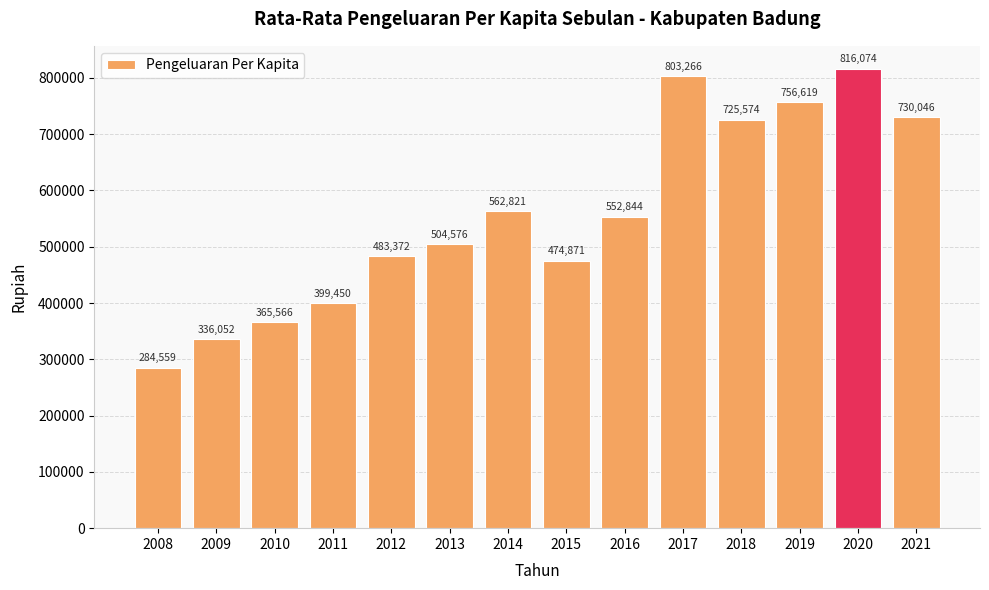

Reading right to left, list all the values displayed in this chart.

2021=730046	2020=816074	2019=756619	2018=725574	2017=803266	2016=552844	2015=474871	2014=562821	2013=504576	2012=483372	2011=399450	2010=365566	2009=336052	2008=284559